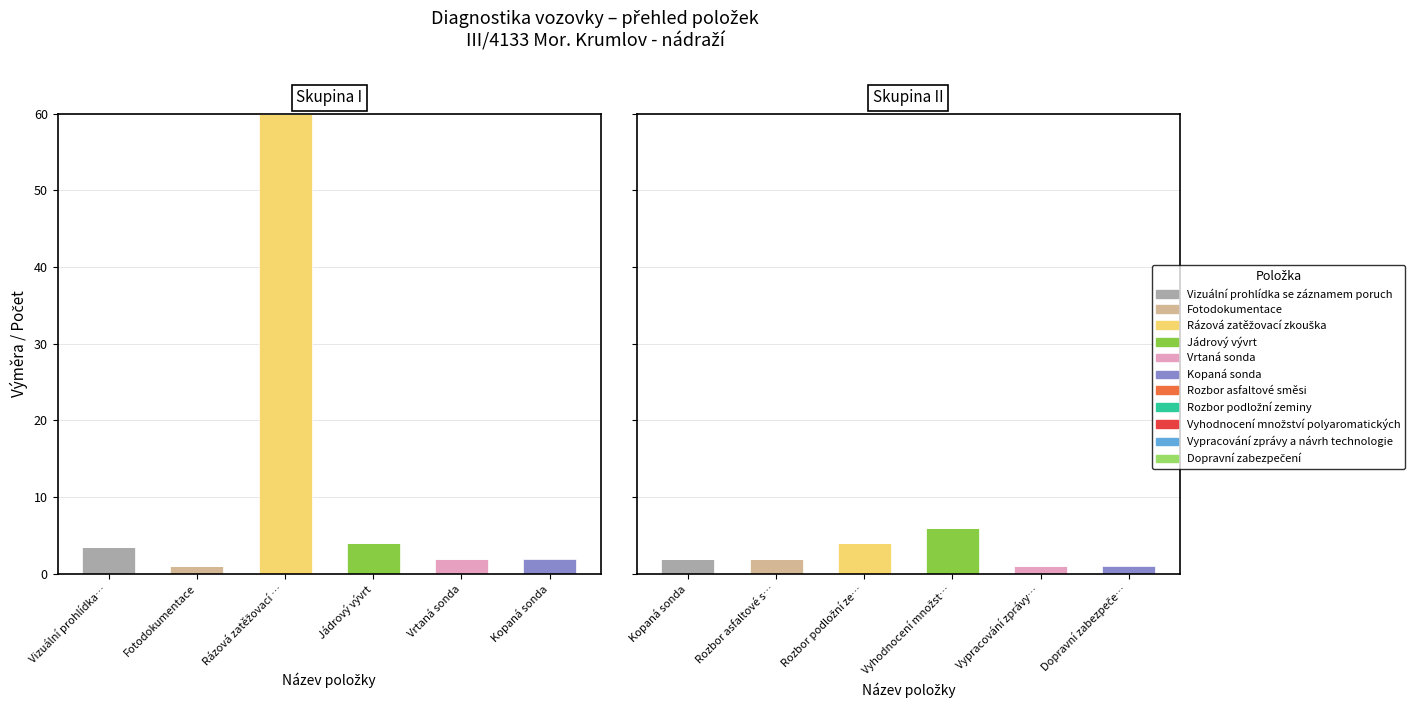

At which category is the sum across all series the highest?

Rázová zatěžovací zkouška